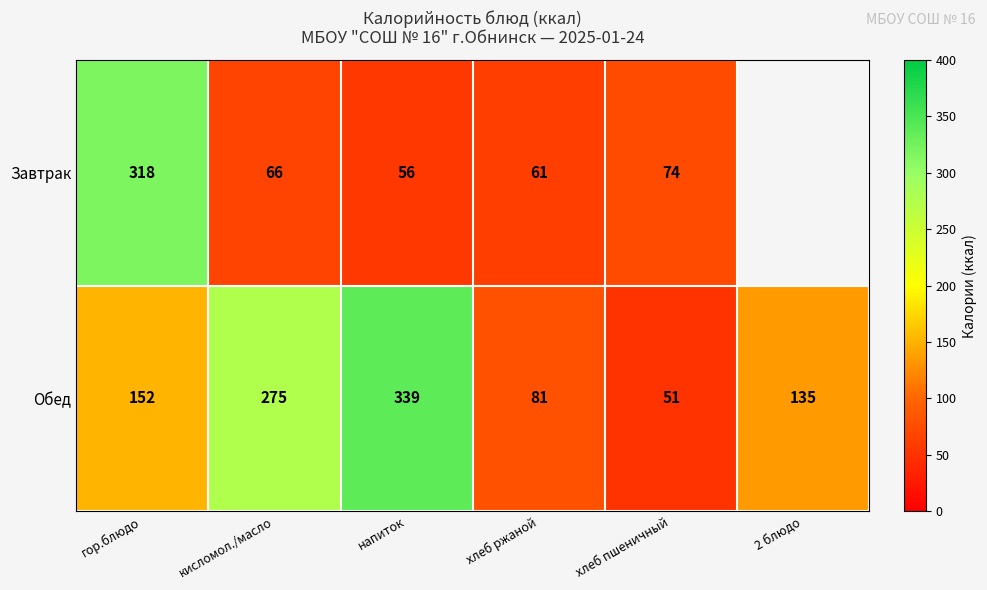

Where is Обед nearest to the value 195?

гор.блюдо